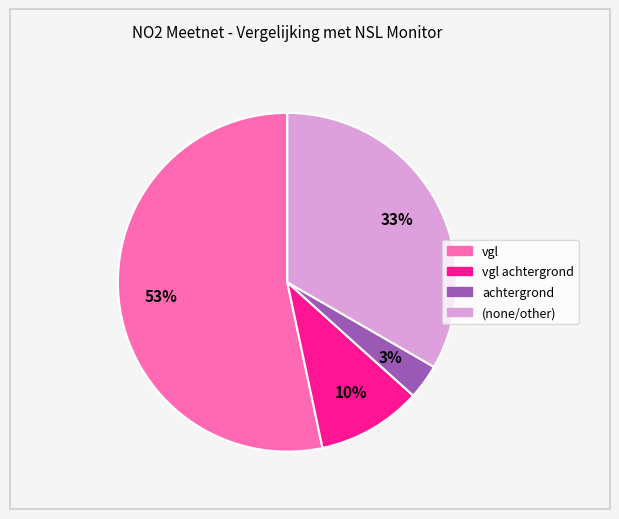

Does any single category account for the majority?

Yes